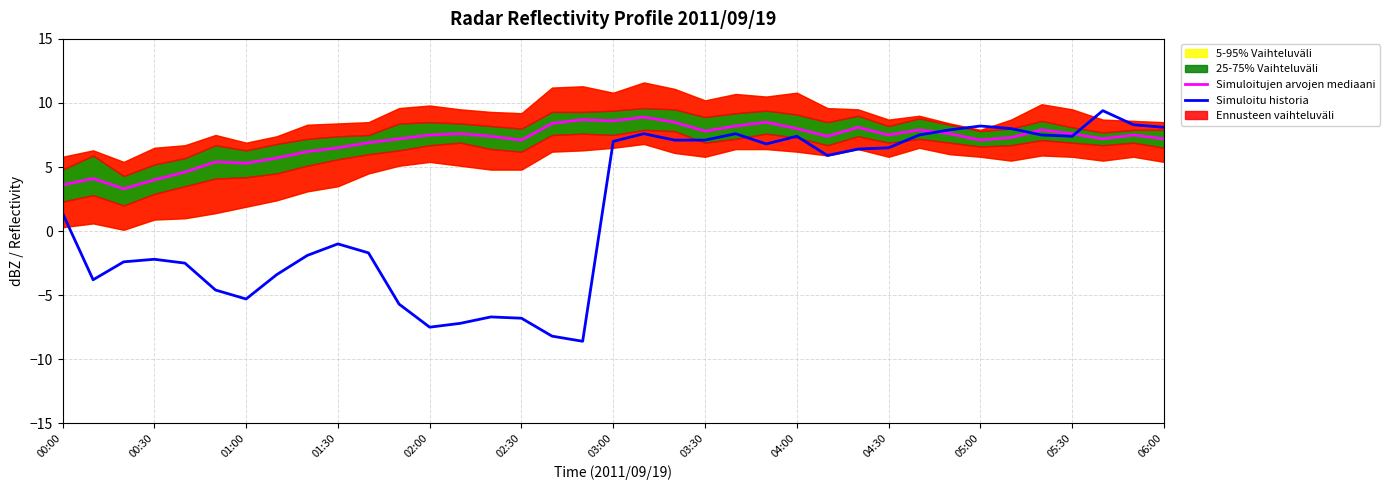

What is the sum of the Simuloitu historia values at 01:30 and 05:00?

7.2